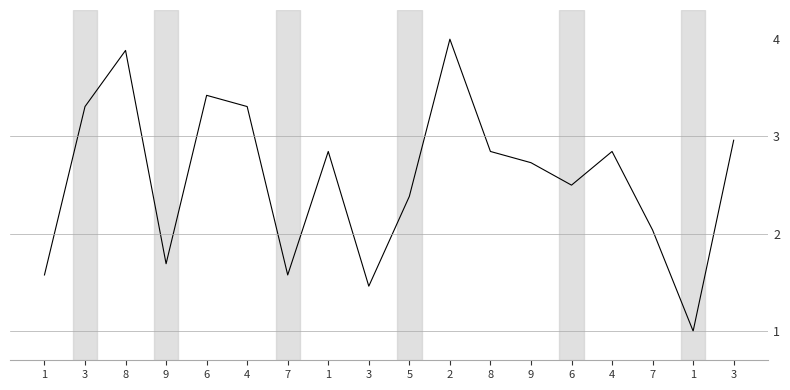

Does the chart display data point markers on the line(s)?

No